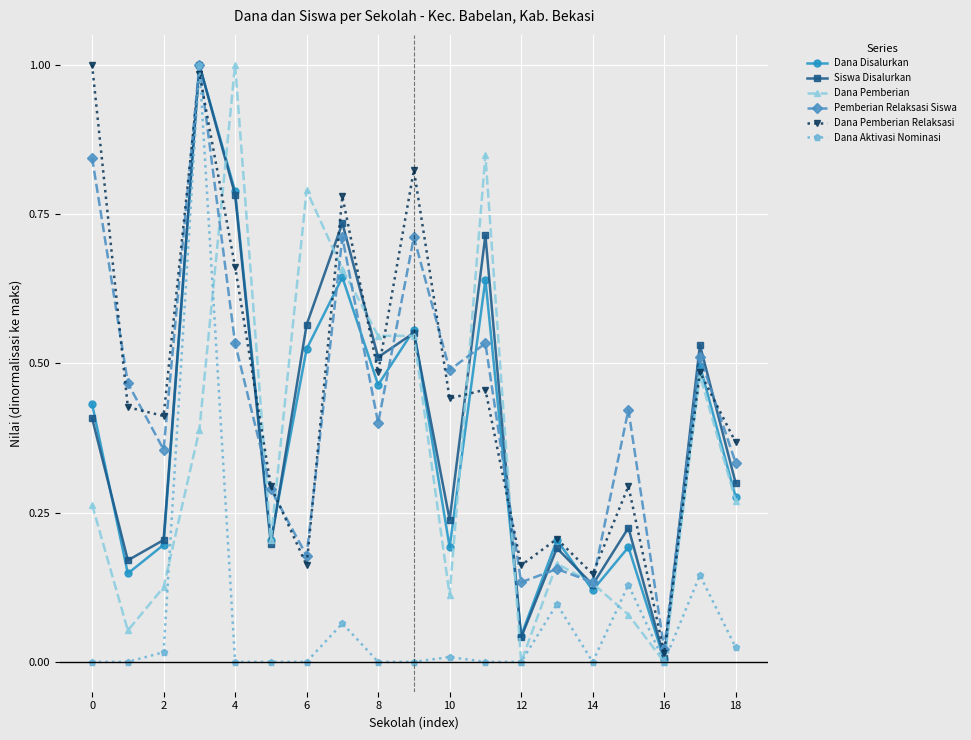

True or false: Pemberian Relaksasi Siswa has more than 0 interior local peaks.

True